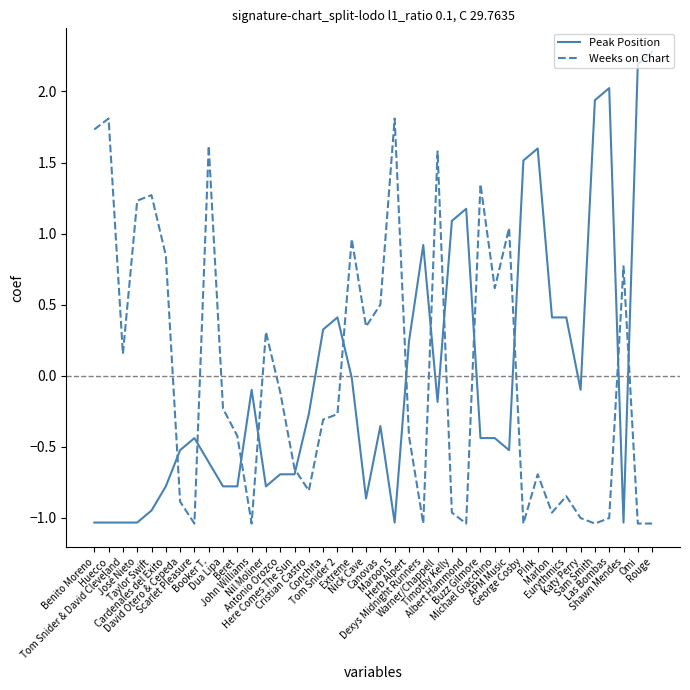

How many distinct data groups are displayed?

2